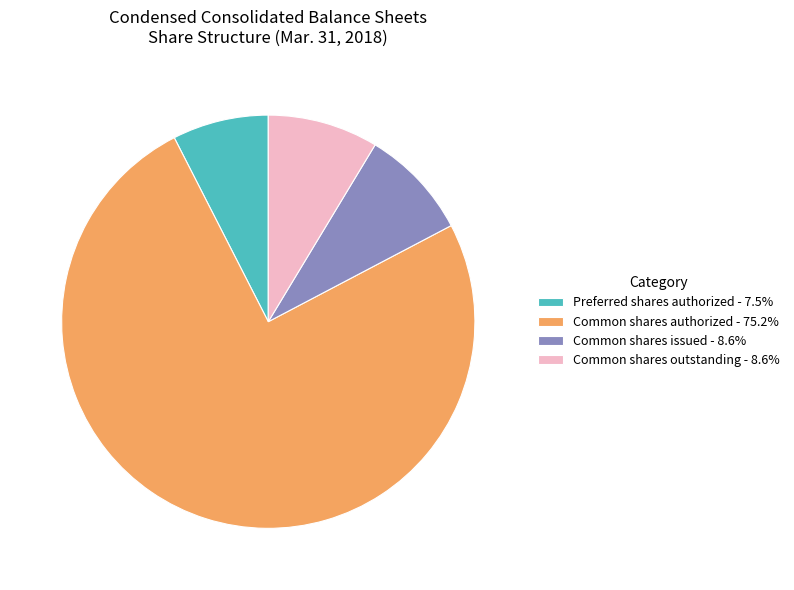

Is there any slice that represents more than half of the pie?

Yes